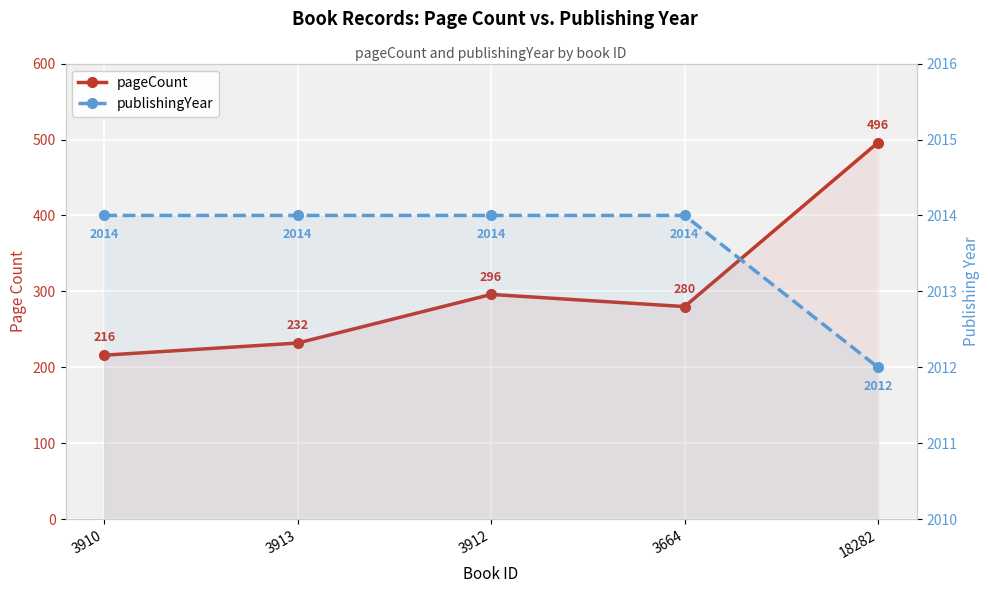

Which label corresponds to the smallest value in the chart?

3910